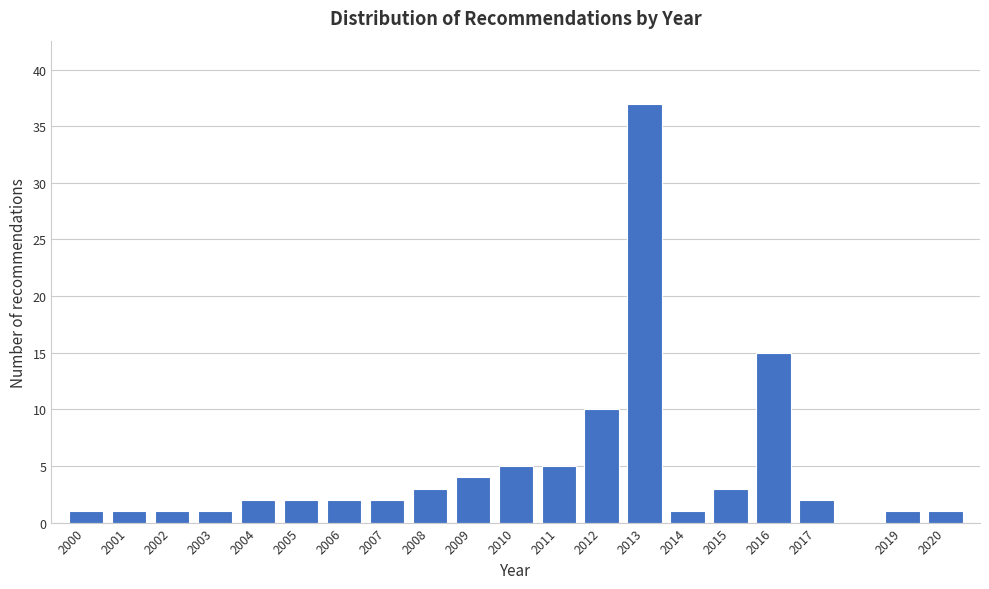

Reading left to right, what are all the values shown in this chart?

2000=1	2001=1	2002=1	2003=1	2004=2	2005=2	2006=2	2007=2	2008=3	2009=4	2010=5	2011=5	2012=10	2013=37	2014=1	2015=3	2016=15	2017=2	2019=1	2020=1